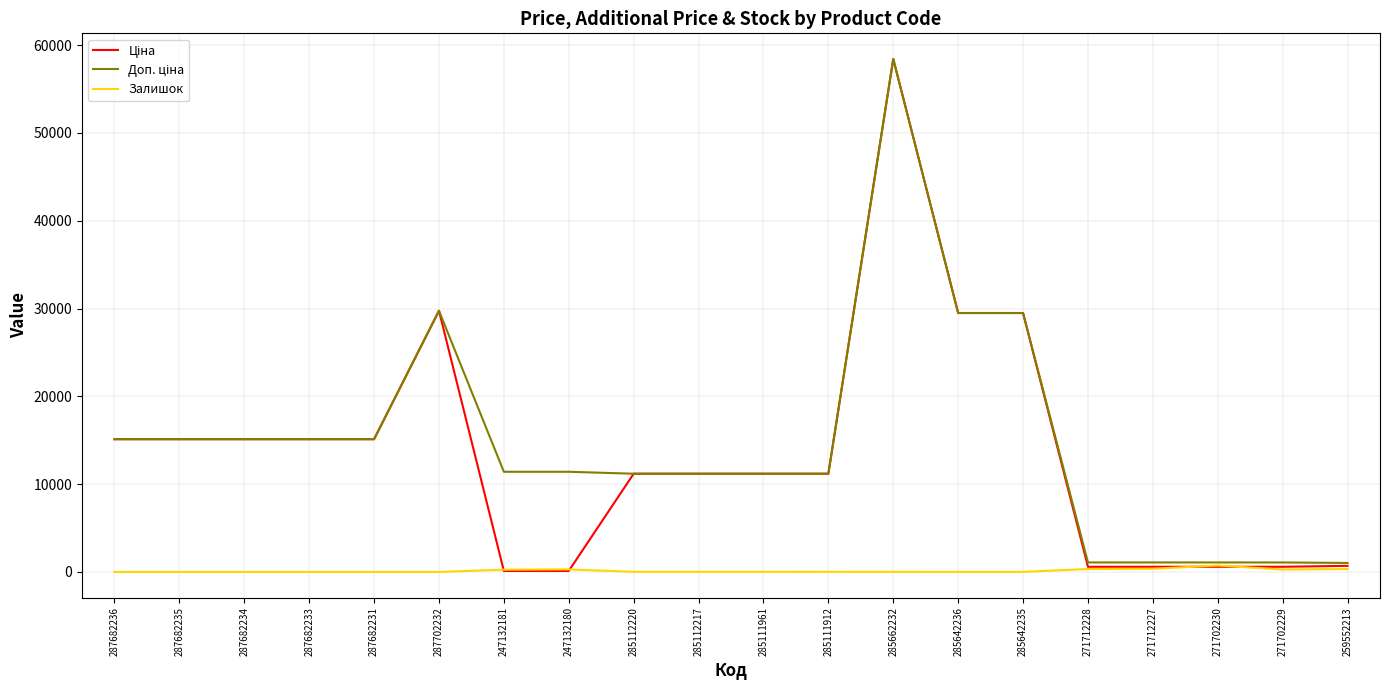

What is the greatest value displayed?

58426.5